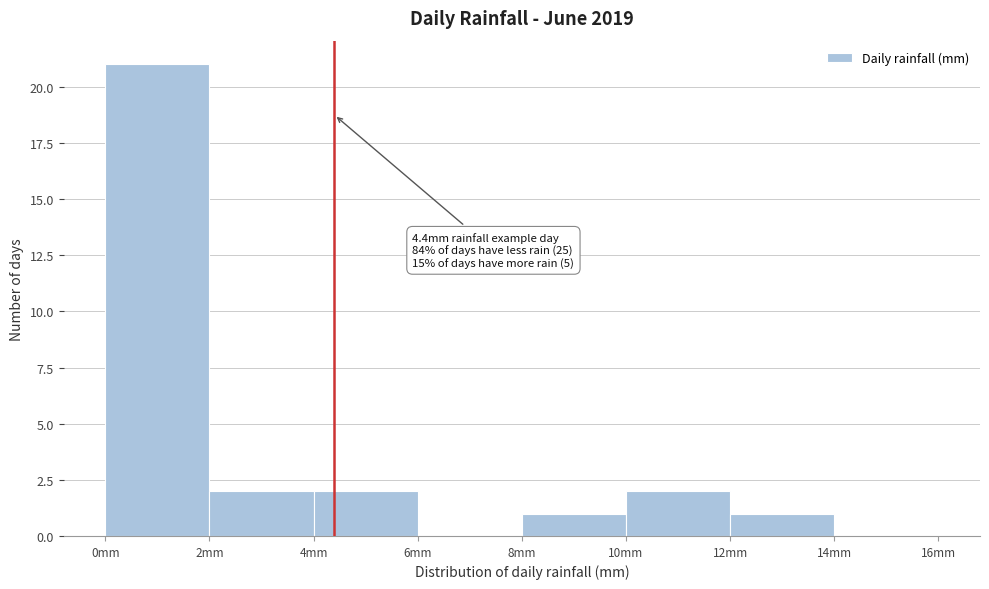

Which range on the x-axis has the tallest bar?

0 to 2